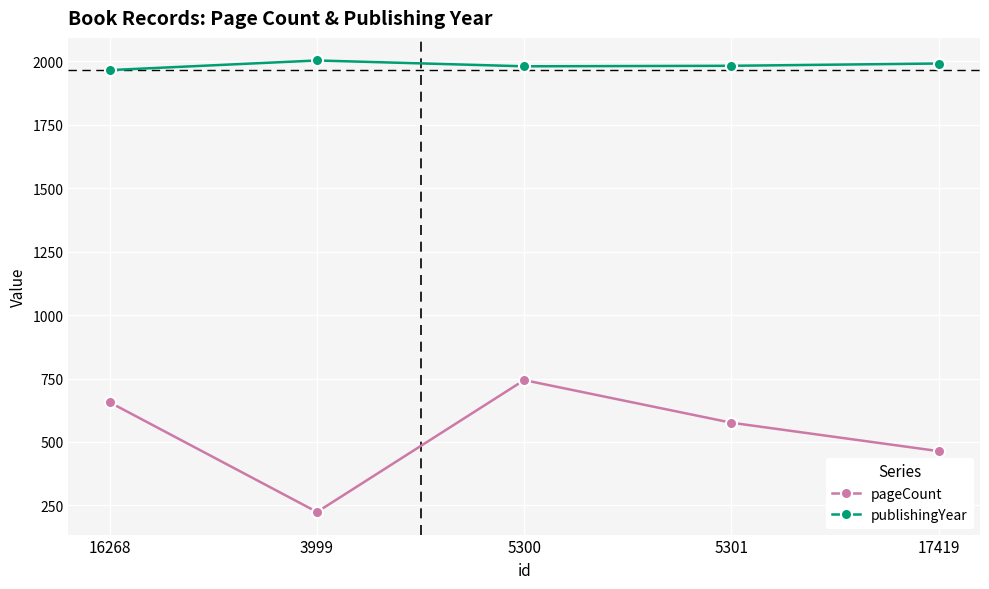

What is the total value across all series at 3999?

2228